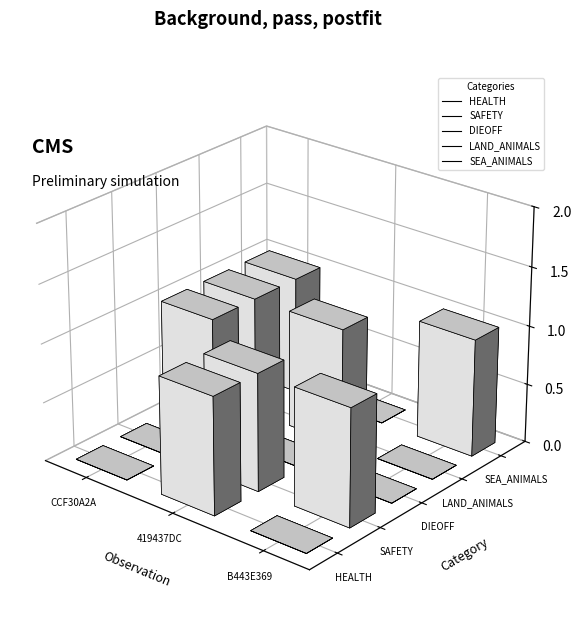

True or false: DIEOFF has a value of 0 at B443E369 (Svalbard).

False